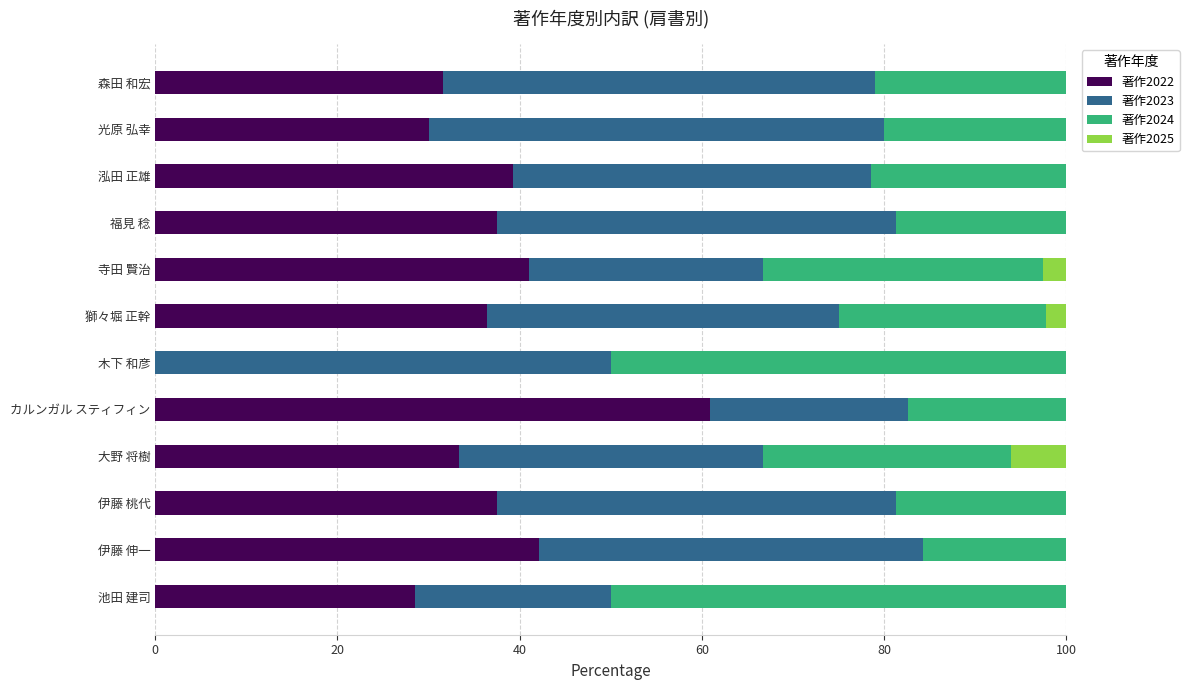

What is the sum of all 著作2022 values?

418.1